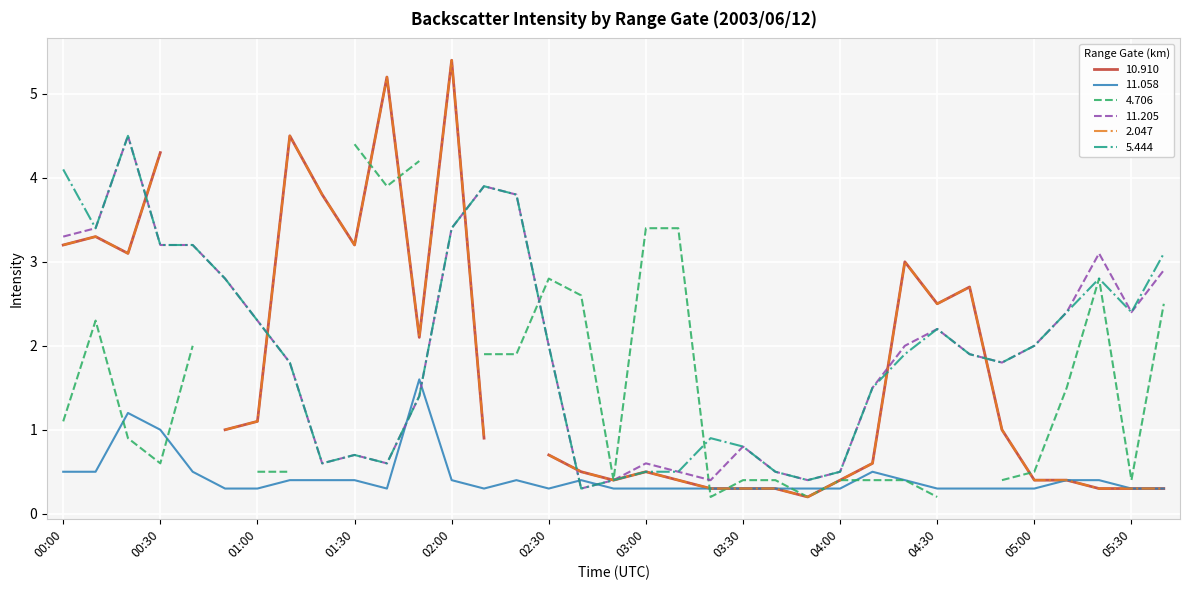

At which category does 11.205 reach its first local peak?

00:20